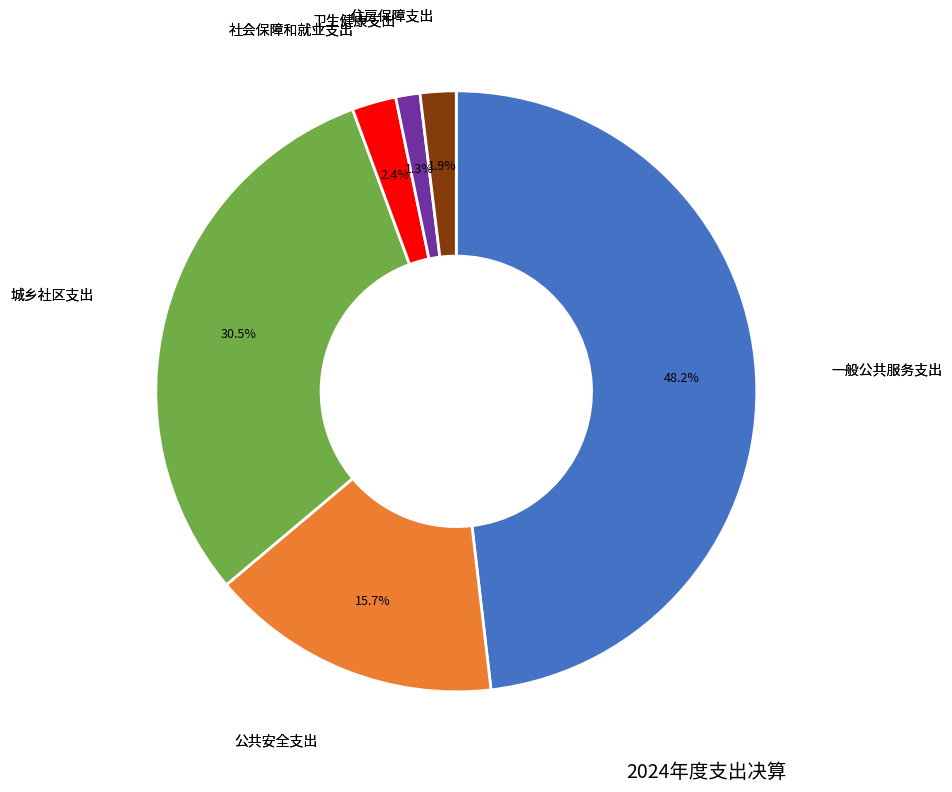

Does any single category account for the majority?

No